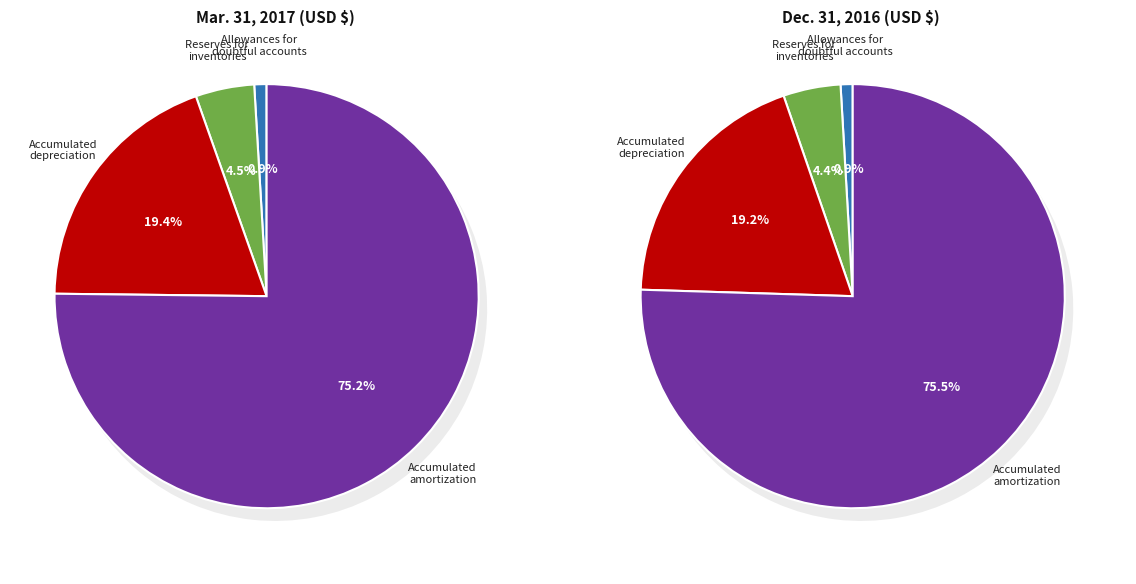

Rank the categories by Dec. 31, 2016 value from lowest to highest.

Allowances for
doubtful accounts, Reserves for
inventories, Accumulated
depreciation, Accumulated
amortization